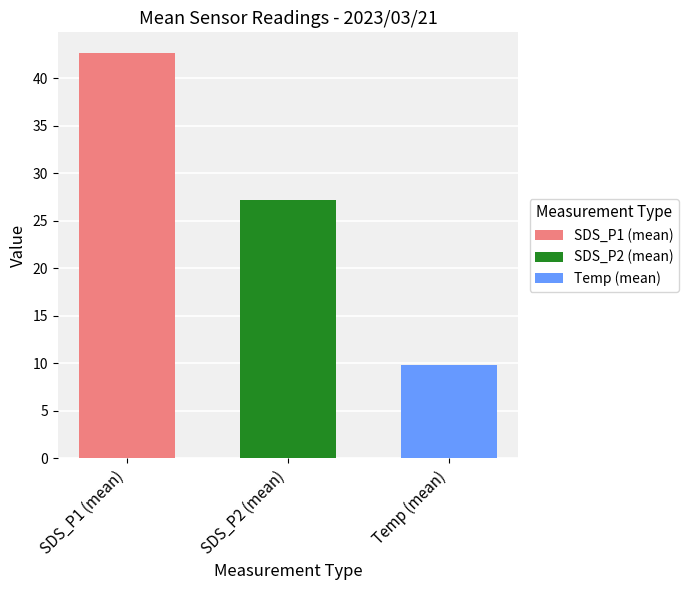

What is the greatest value displayed?

42.7